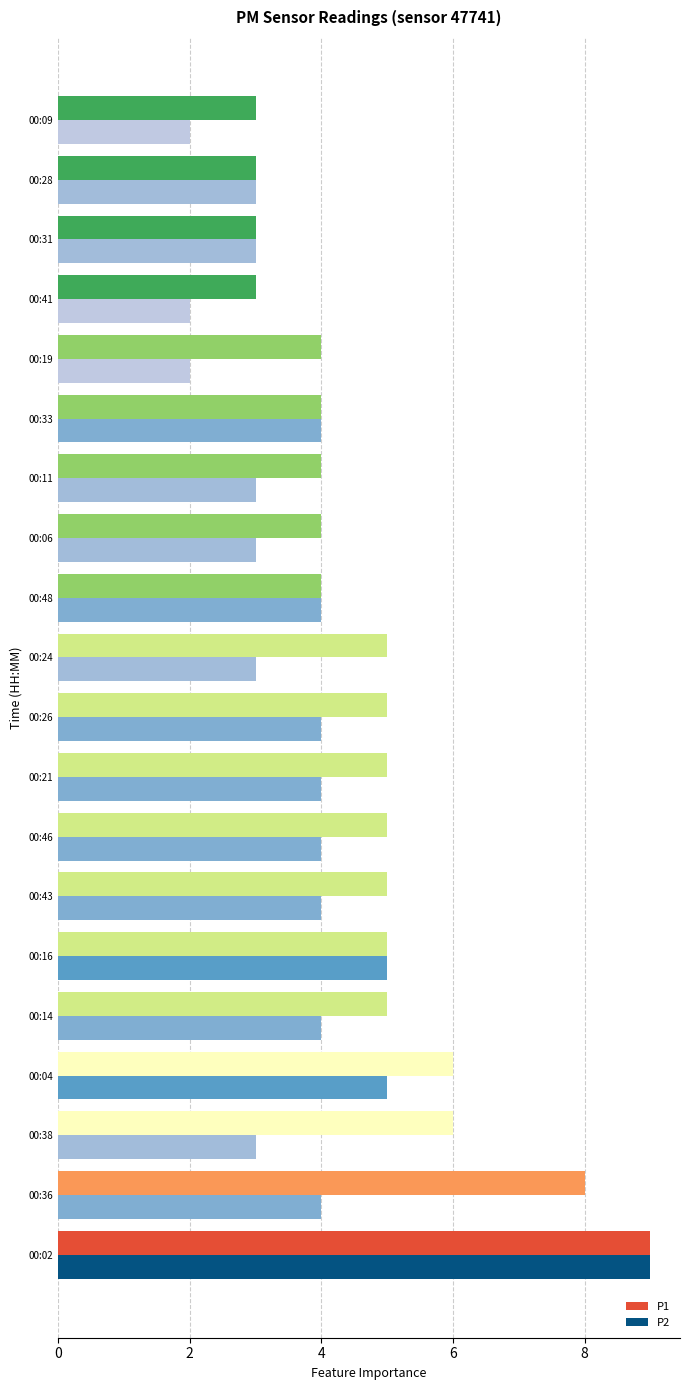

At which category does the chart reach its peak across all series?

00:02